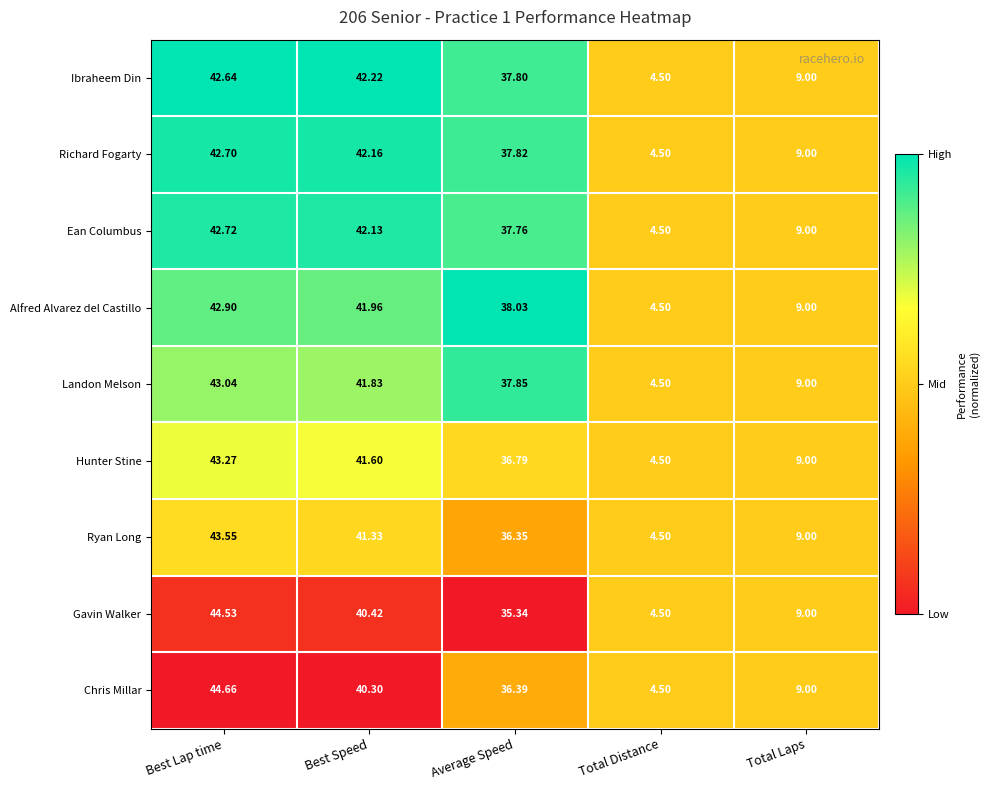

At which label does Alfred Alvarez del Castillo reach its minimum?

Total Distance